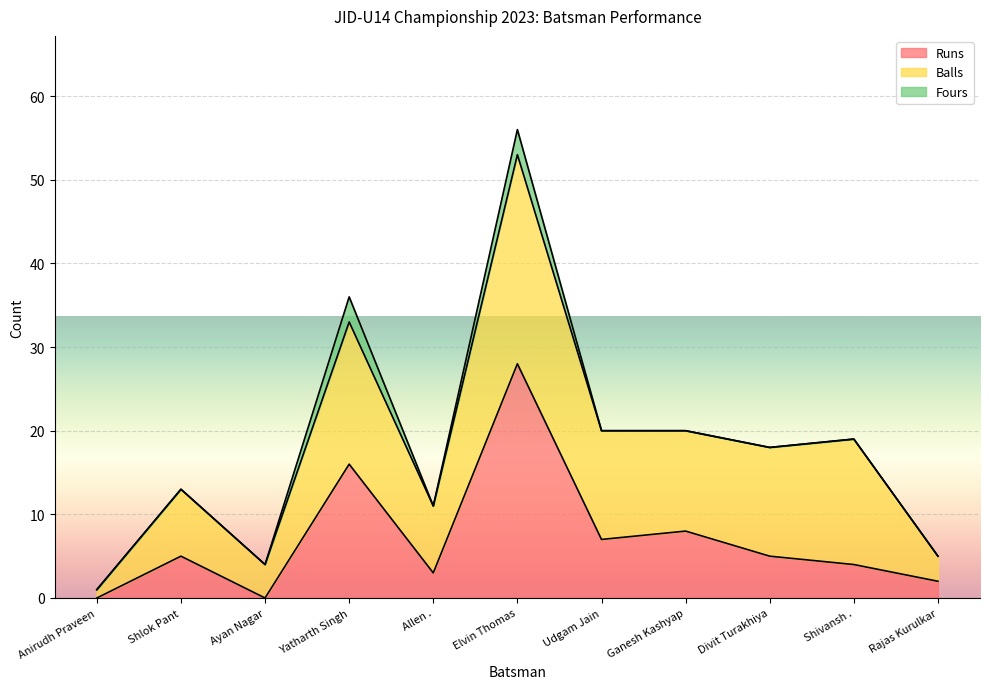

True or false: Fours and Runs intersect in this chart.

False